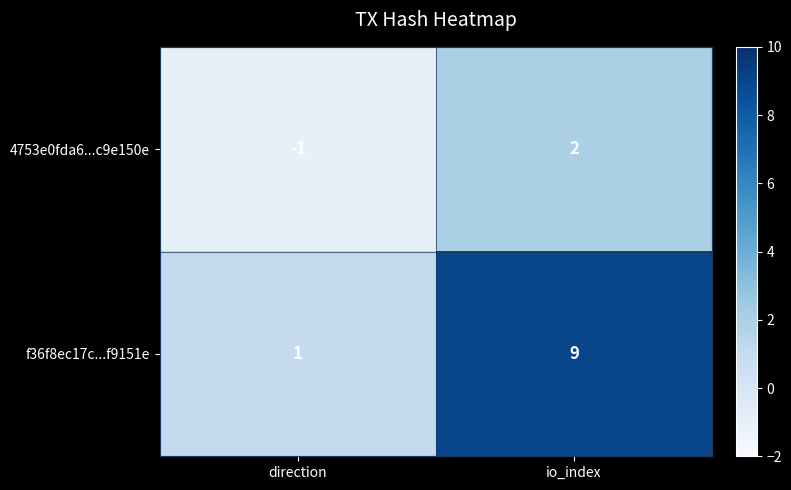

Which series changed the most between direction and io_index?

f36f8ec17c...f9151e